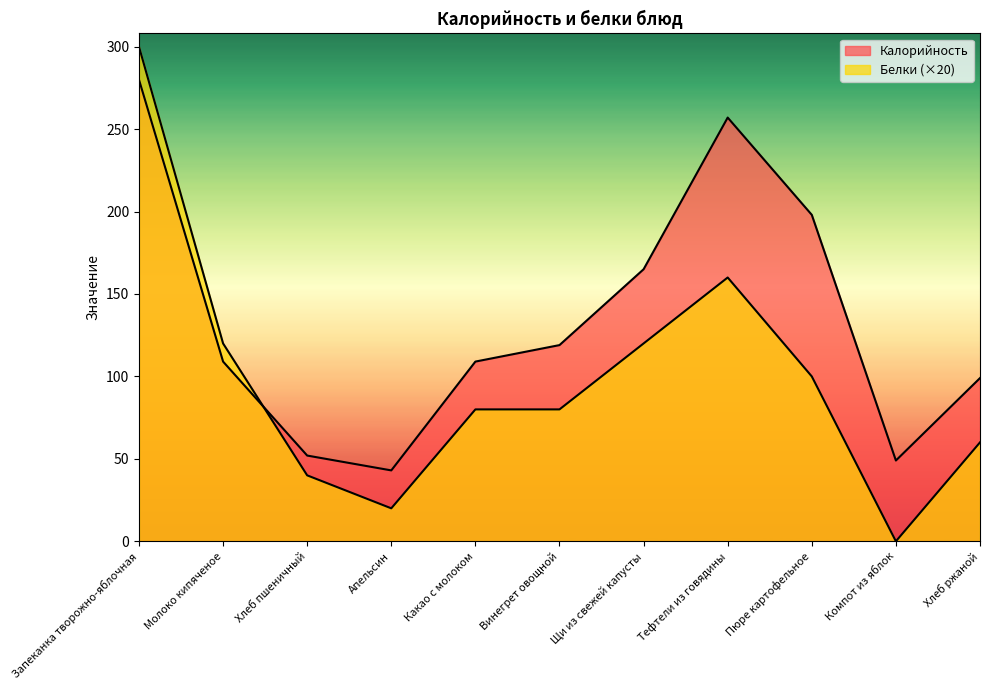

At how many categories does at least one series exceed 143?

4